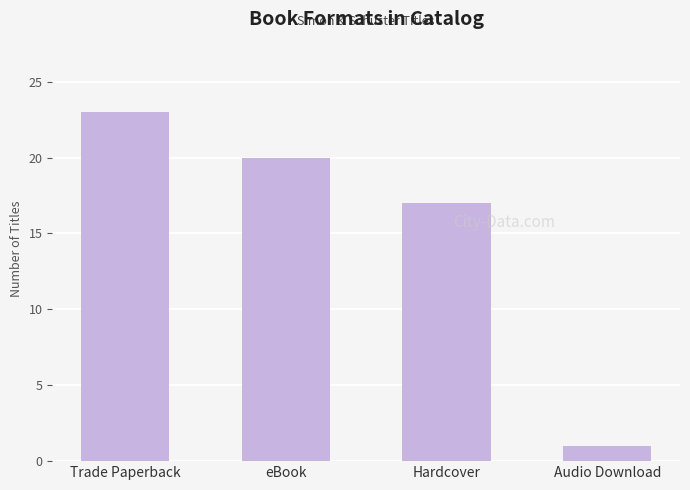

The value at Trade Paperback is 23. True or false?

True